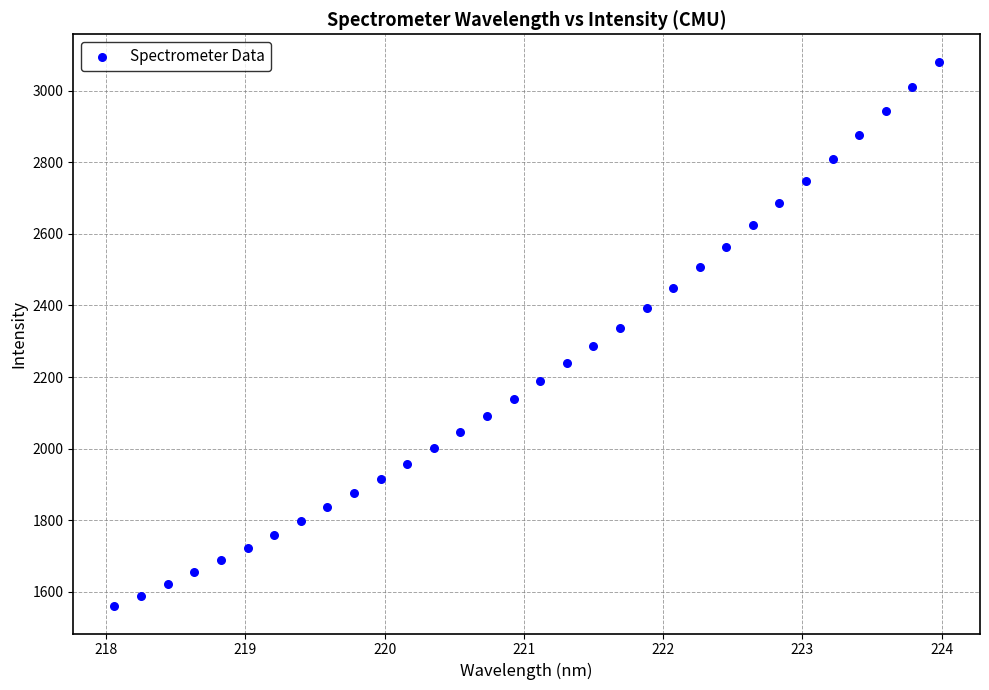

What is the range of Y values (max minus min)?

1521.5